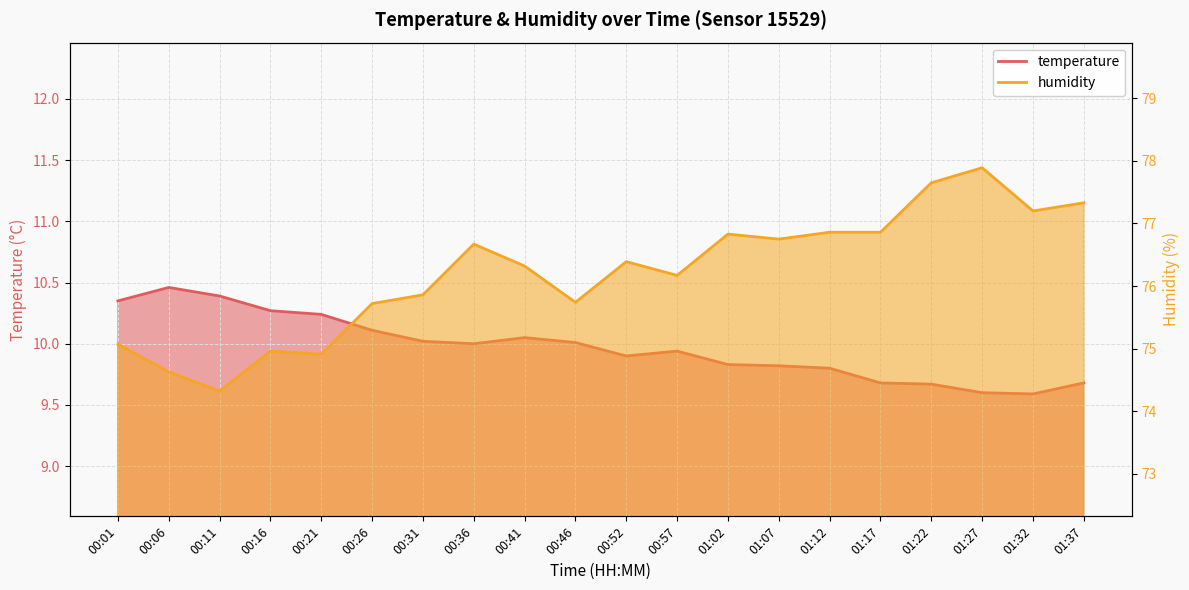

What is the approximate value of humidity at 00:36?

76.7